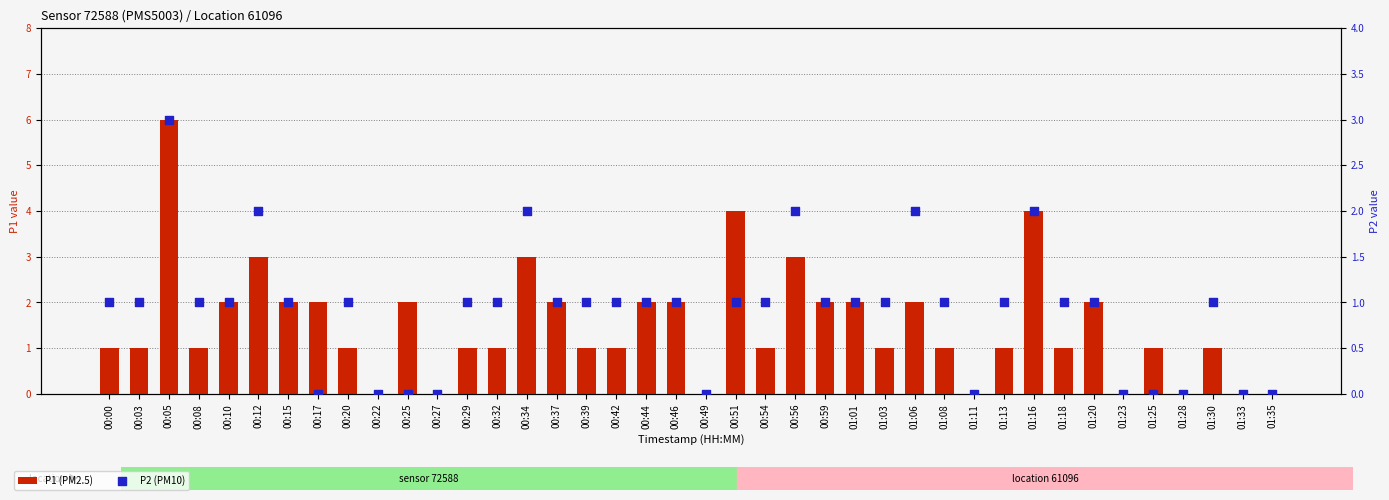

At how many categories does at least one series exceed 3?

3